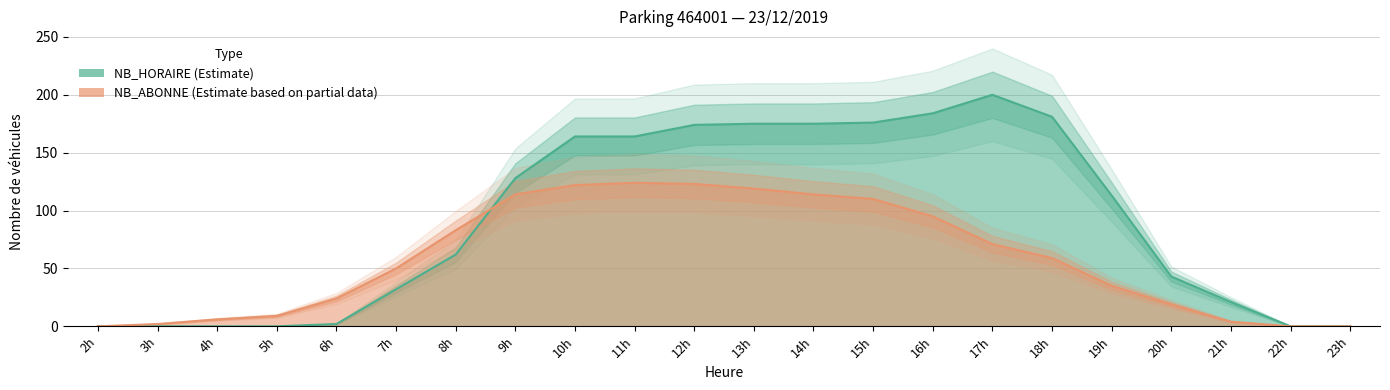

True or false: NB_HORAIRE and NB_ABONNE cross at least once.

True